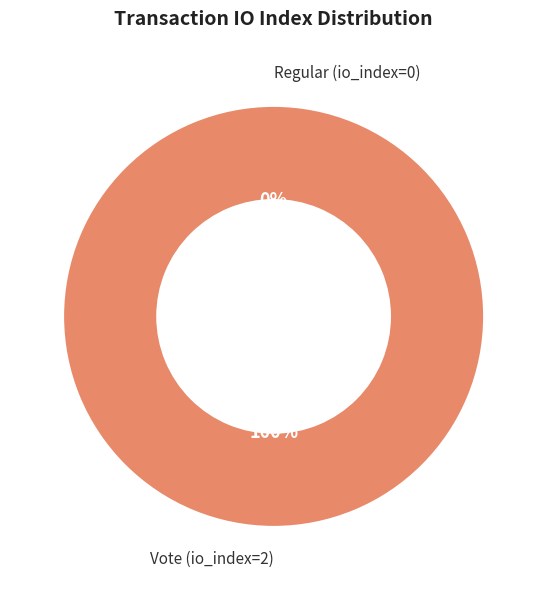

To the nearest percent, what is the difference between the largest and smallest slice percentages?

100%